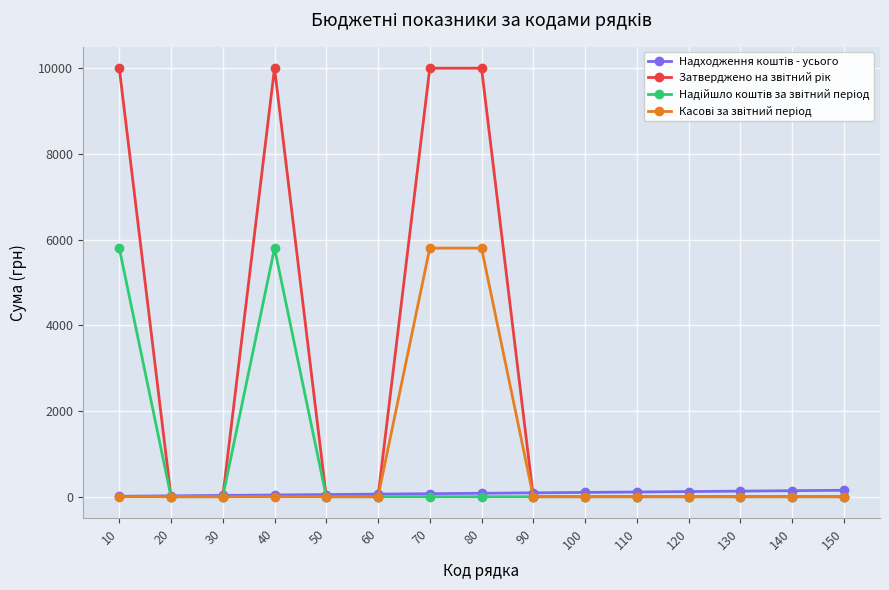

At how many categories does at least one series exceed 5415?

4